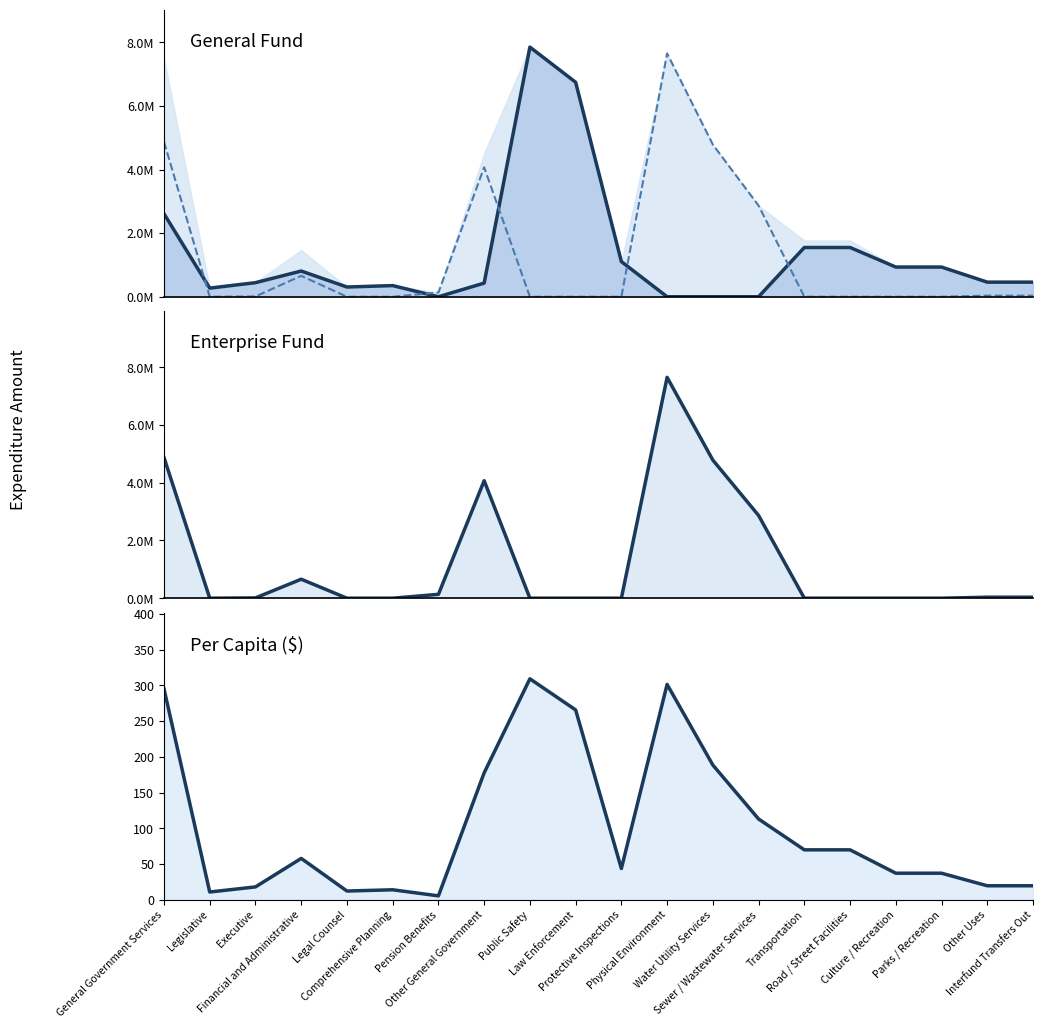

Read the General Fund value at Protective Inspections.

1105375.0